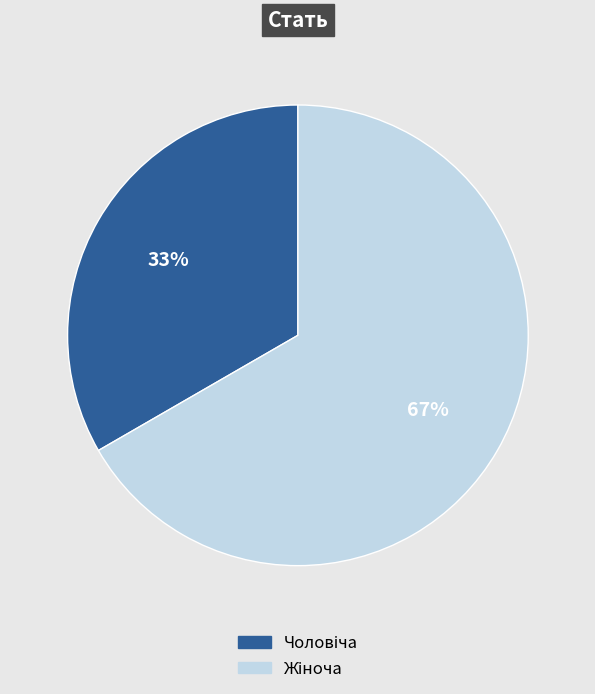

Count the number of slices in the pie.

2